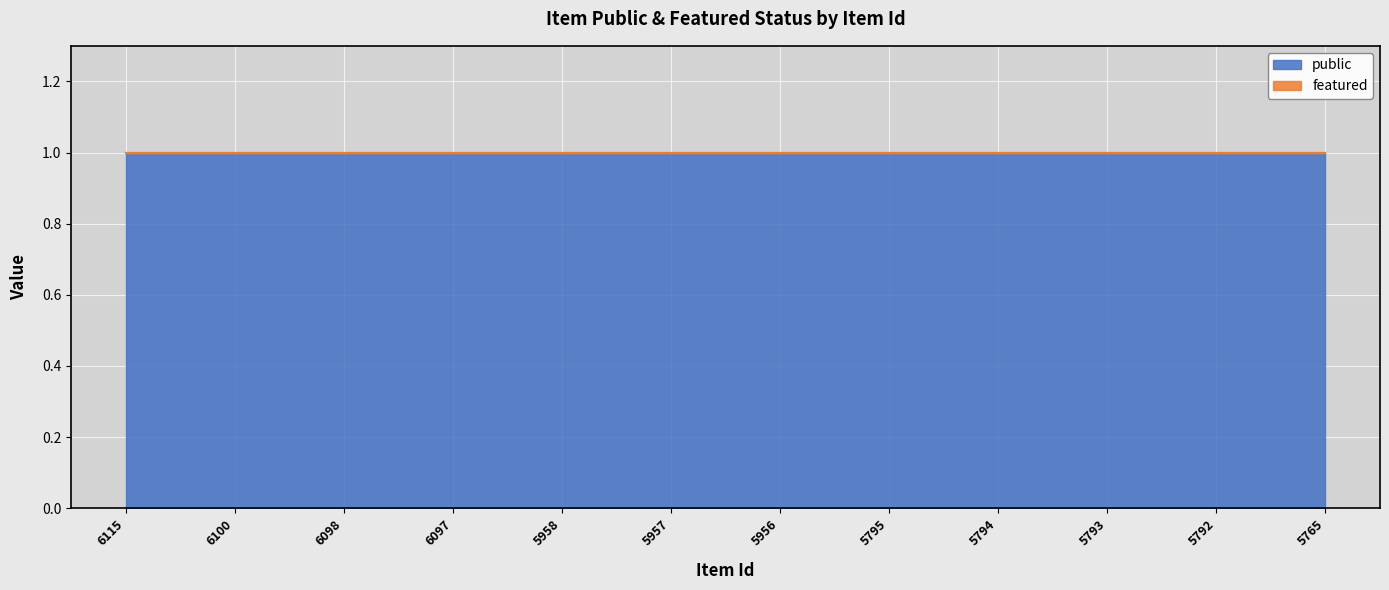

True or false: public has more than 1 interior local peaks.

False